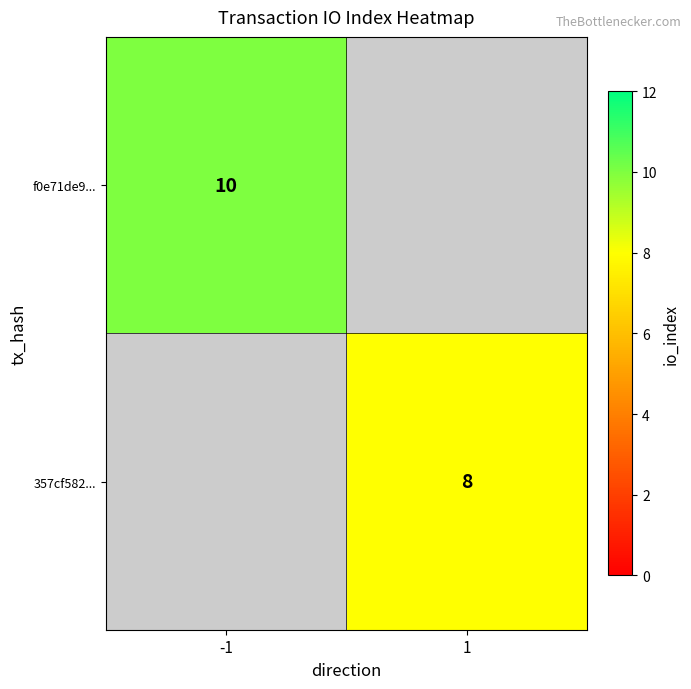

The 357cf582... series shows 11 at 1. True or false?

False